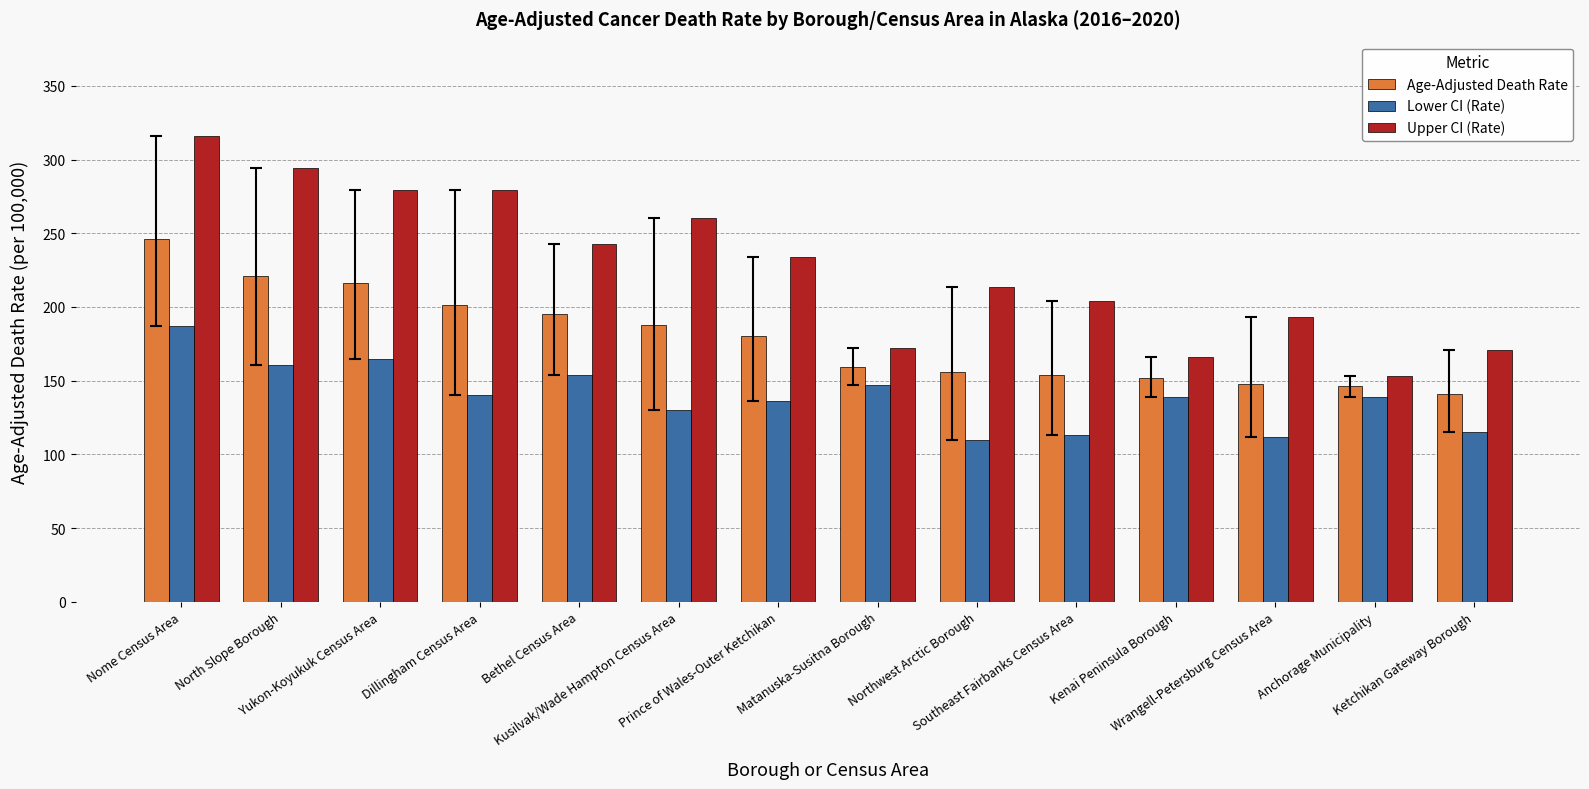

What is the spread (max minus min) of values at Ketchikan Gateway Borough?

55.4